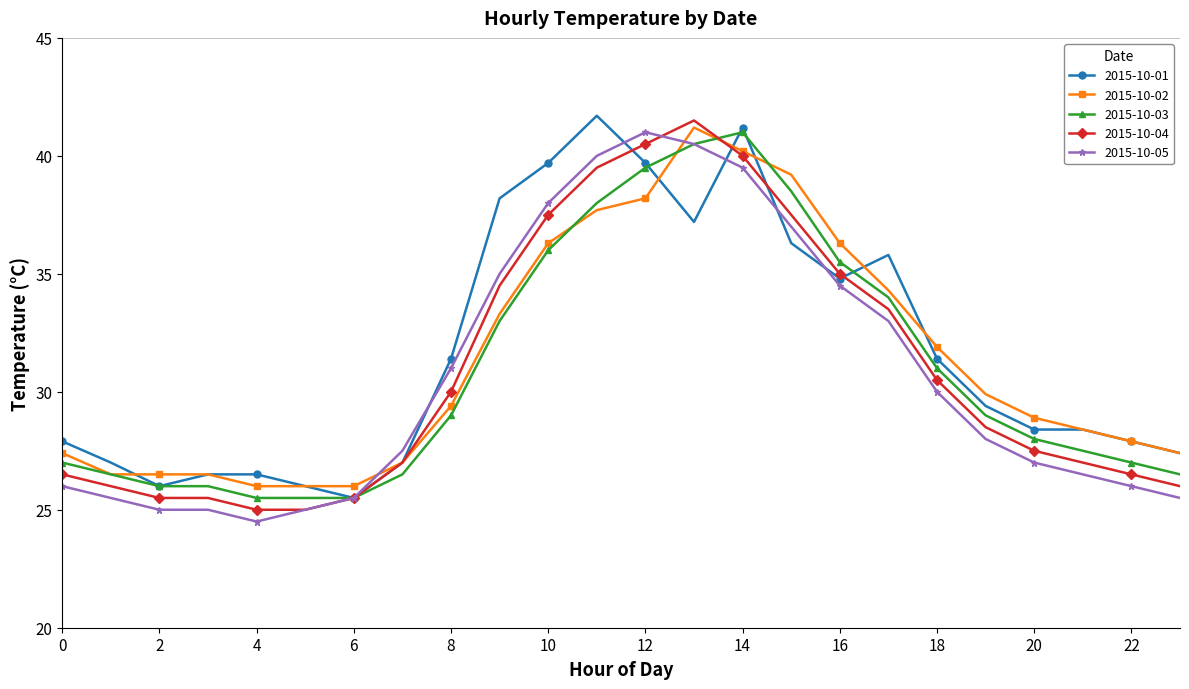

What are all the series names shown in the legend?

2015-10-01, 2015-10-02, 2015-10-03, 2015-10-04, 2015-10-05